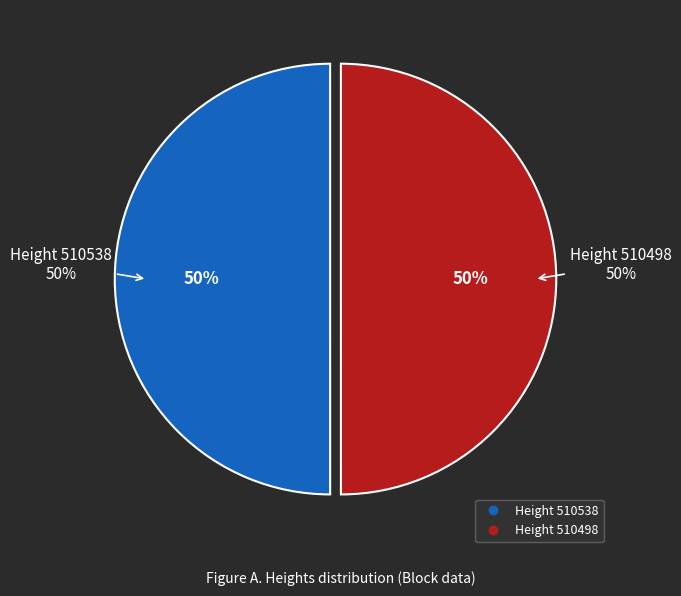

Combined, what portion of the pie is 510538 and 510498?

100.0%